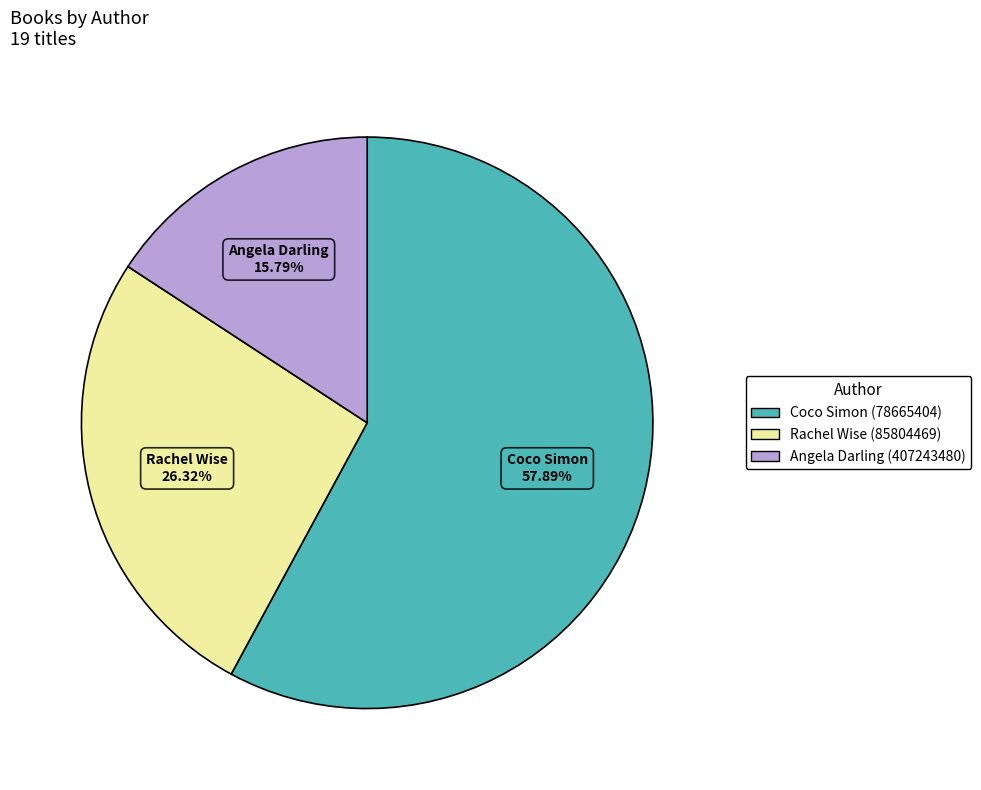

Approximately how many times larger is the value at Coco Simon (78665404) compared to Angela Darling (407243480)?

3.7